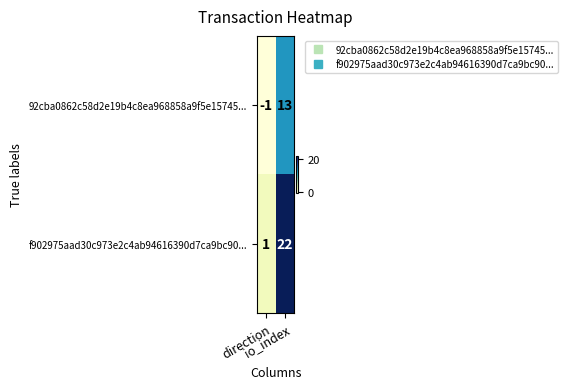

Which series has the widest spread of values?

f902975aad30c973e2c4ab94616390d7ca9bc90...